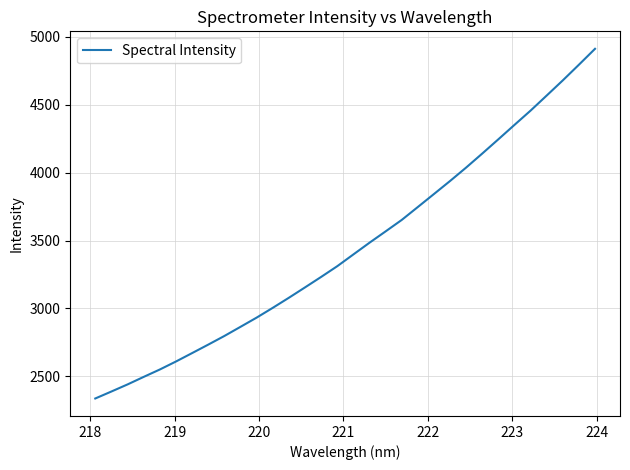

What is the difference between the maximum and second lowest values?

2523.2